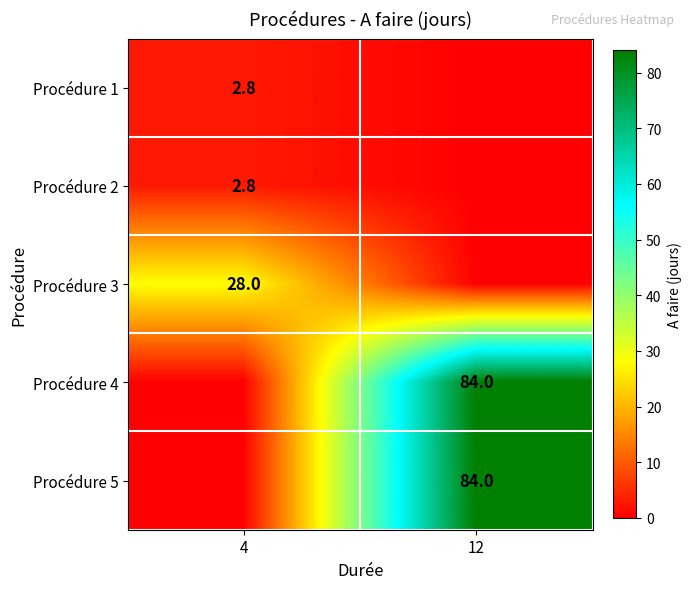

The Procédure 2 series shows 2.8 at 4. True or false?

True